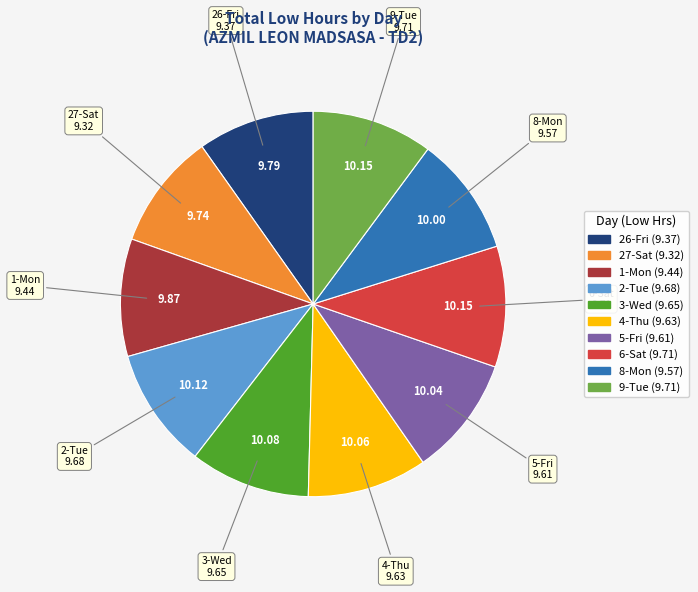

Does any single category account for the majority?

No